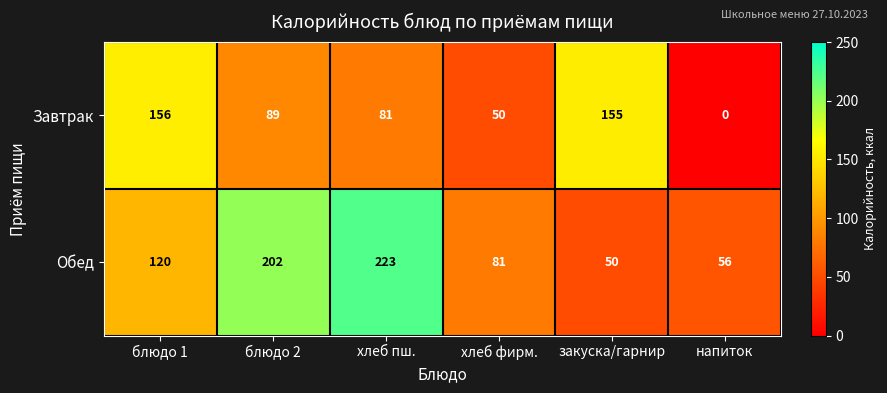

At which label does Завтрак reach its minimum?

напиток